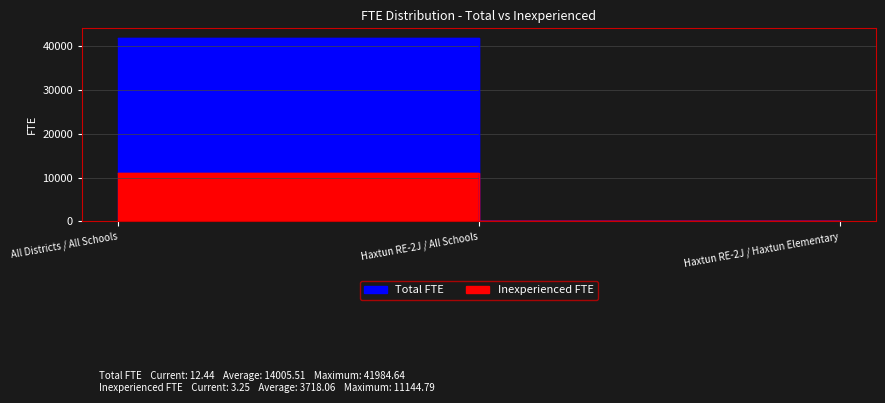

The Total FTE series shows 19.5 at Haxtun RE-2J / All Schools. True or false?

True